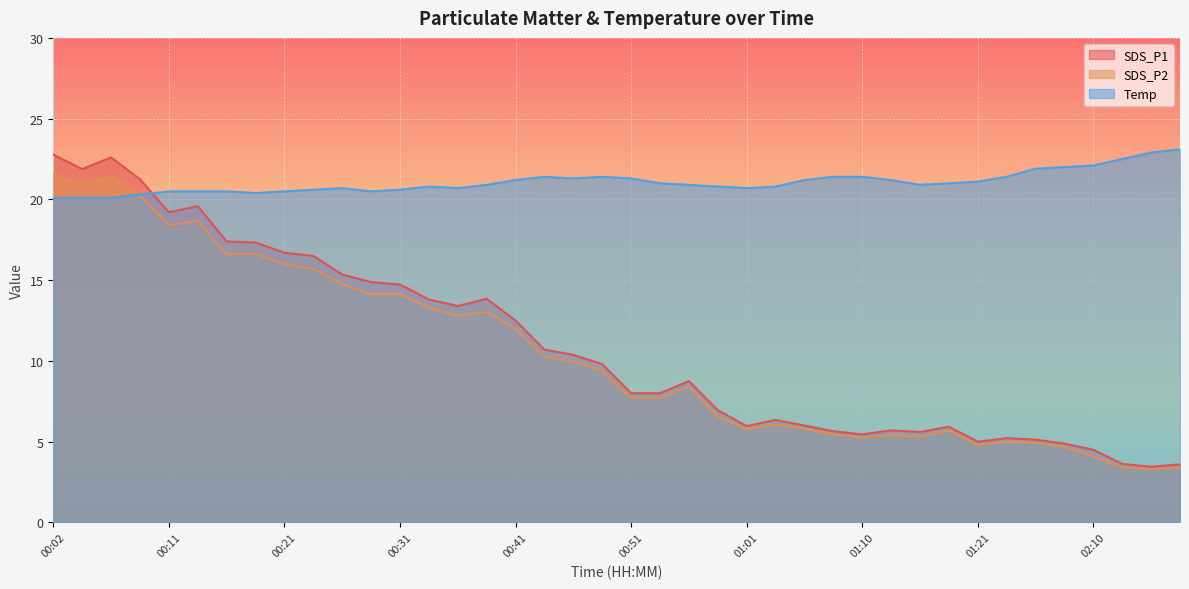

Does the chart display data point markers on the line(s)?

No